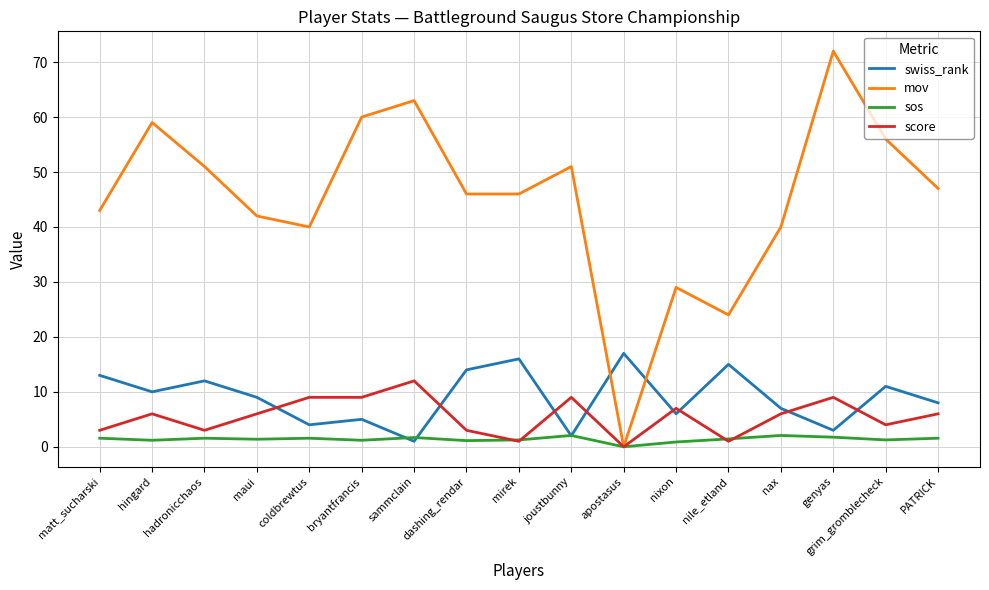

What is the greatest value displayed?

72.0